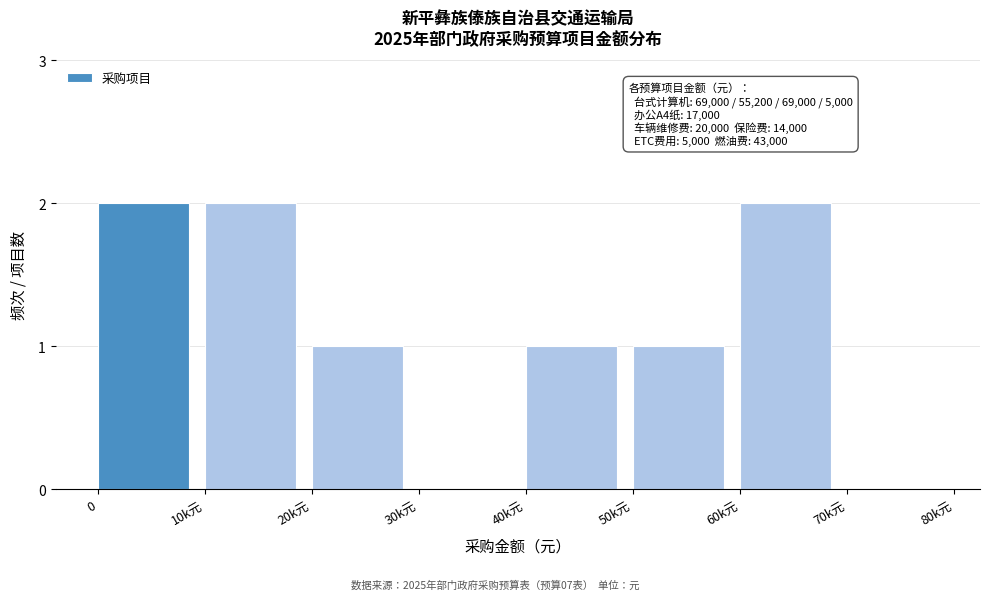

Reading right to left, what are all the values shown in this chart?

70k元=0	60k元=2	50k元=1	40k元=1	30k元=0	20k元=1	10k元=2	0=2